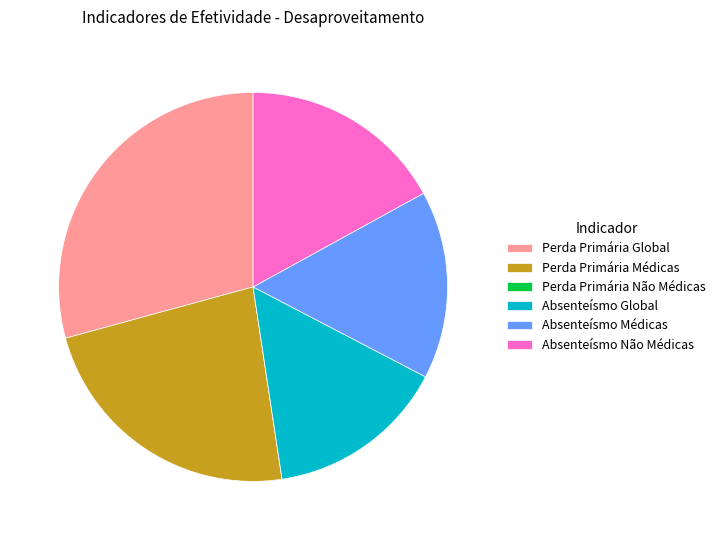

Is it true that Absenteísmo Não Médicas is 31% of the pie?

False